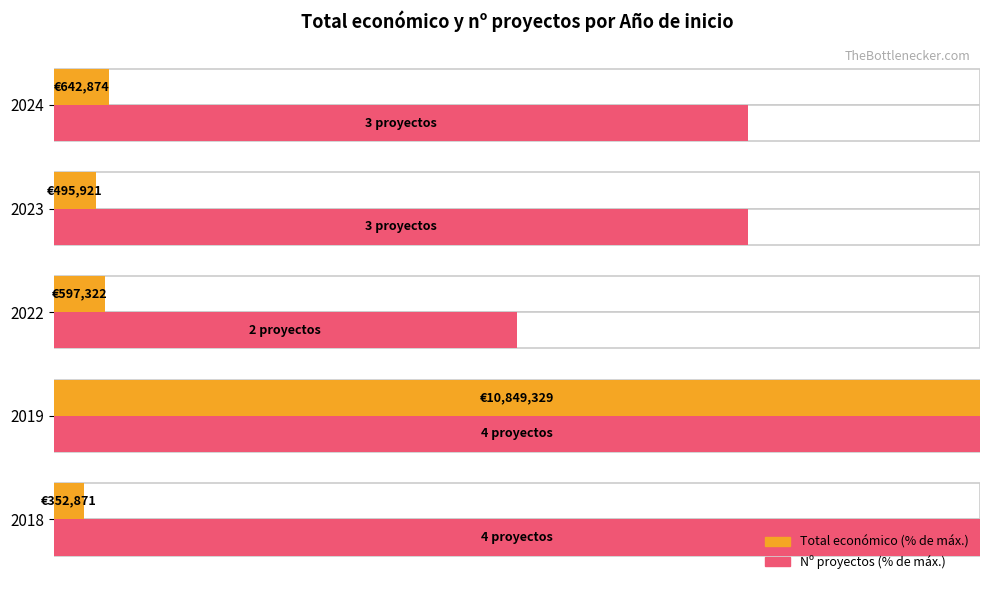

The Total económico (% of max) series shows 5.9 at 2024. True or false?

True